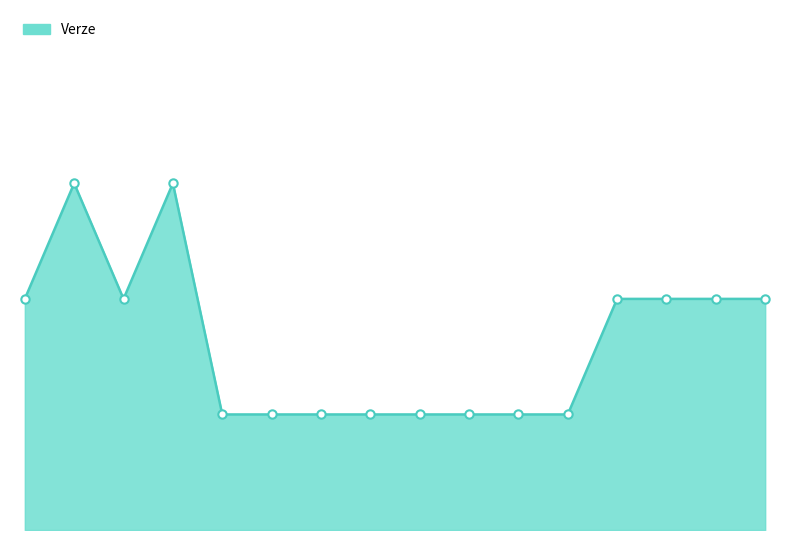

True or false: the data has more than 0 interior local peaks.

True